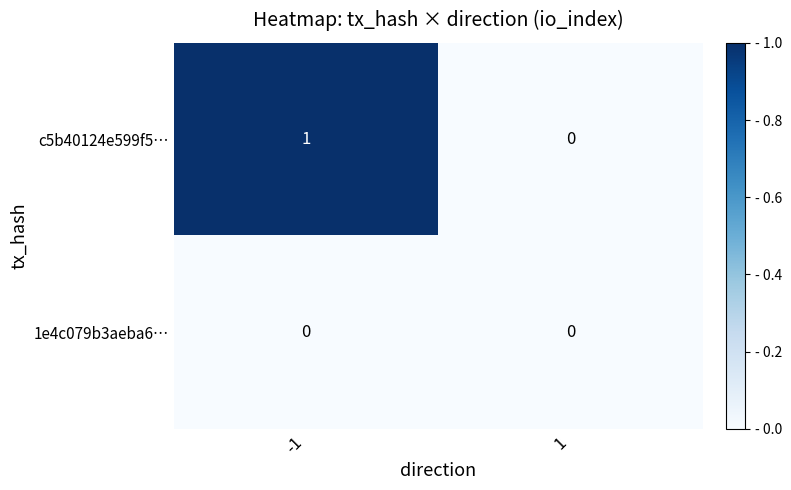

Rank the series by their average value, from highest to lowest.

c5b40124e599f5…, 1e4c079b3aeba6…